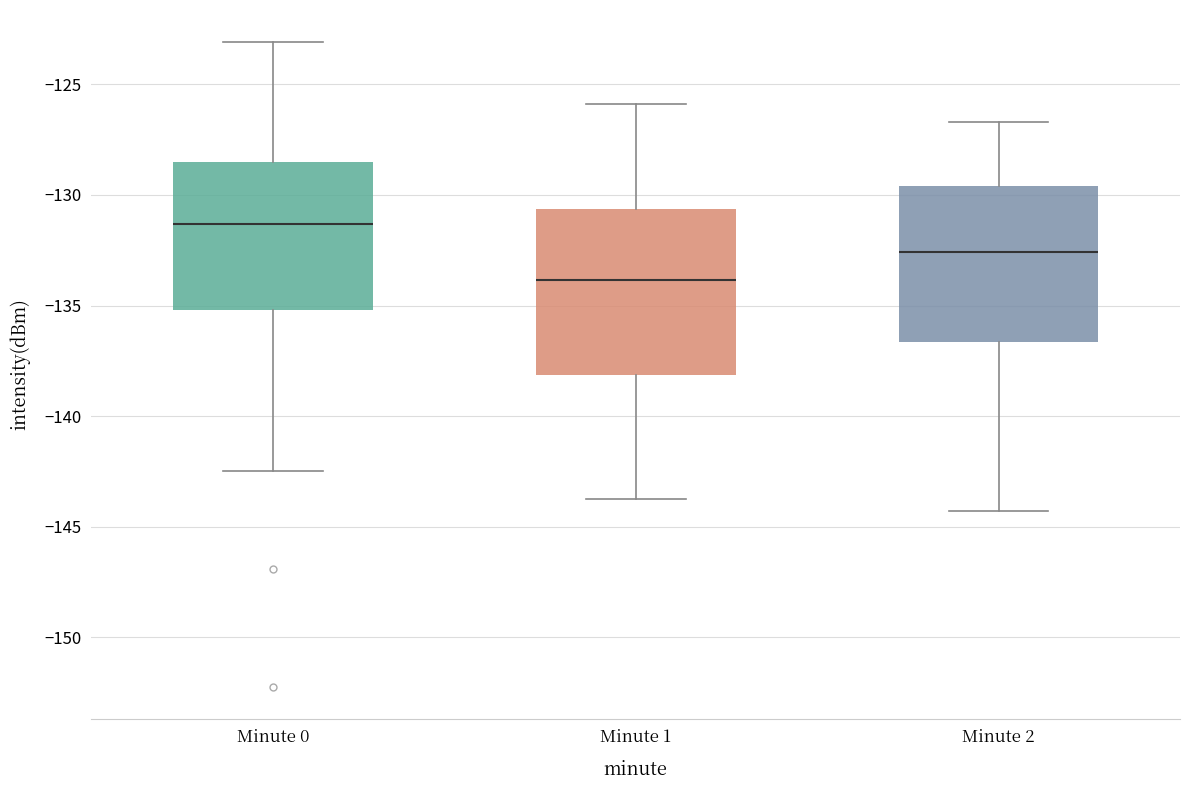

Where does the median line of the box for Minute 2 sit on the y-axis? The values are not printed on the chart, so give them approximately, as read against the axis.

-132.5